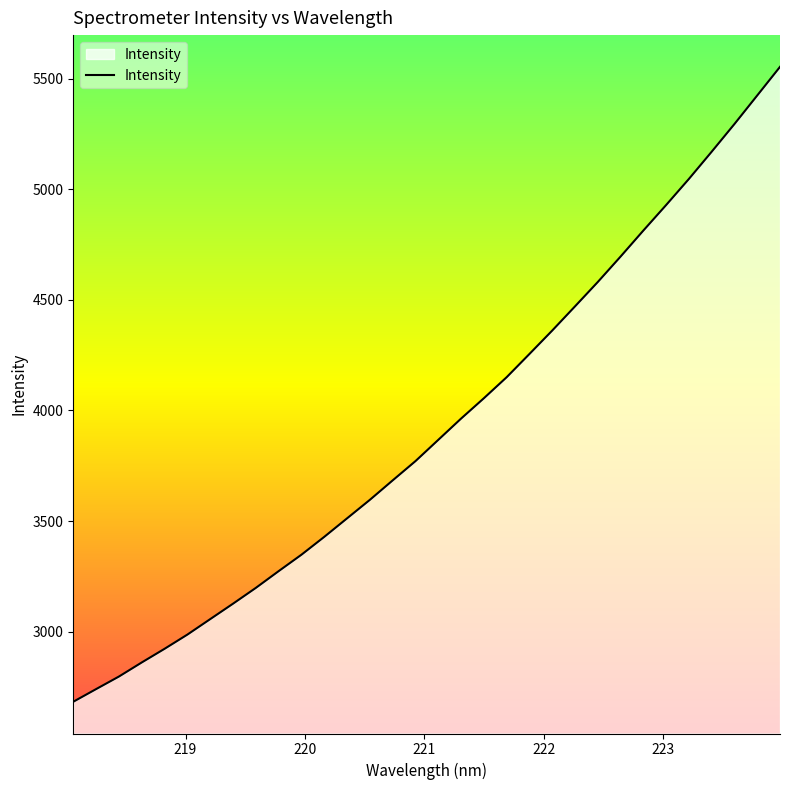

What is the difference between the maximum and minimum values?

2870.5